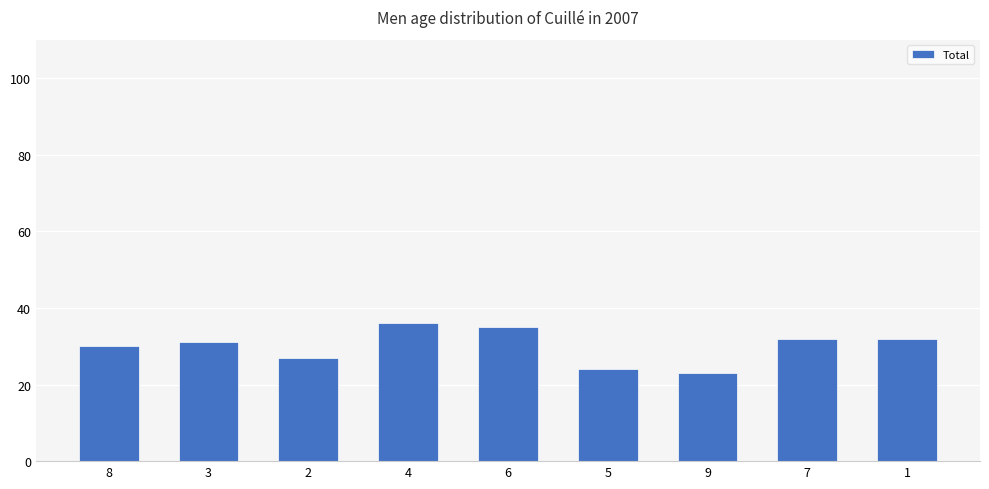

What is the sum of the values at 6 and 4?

71